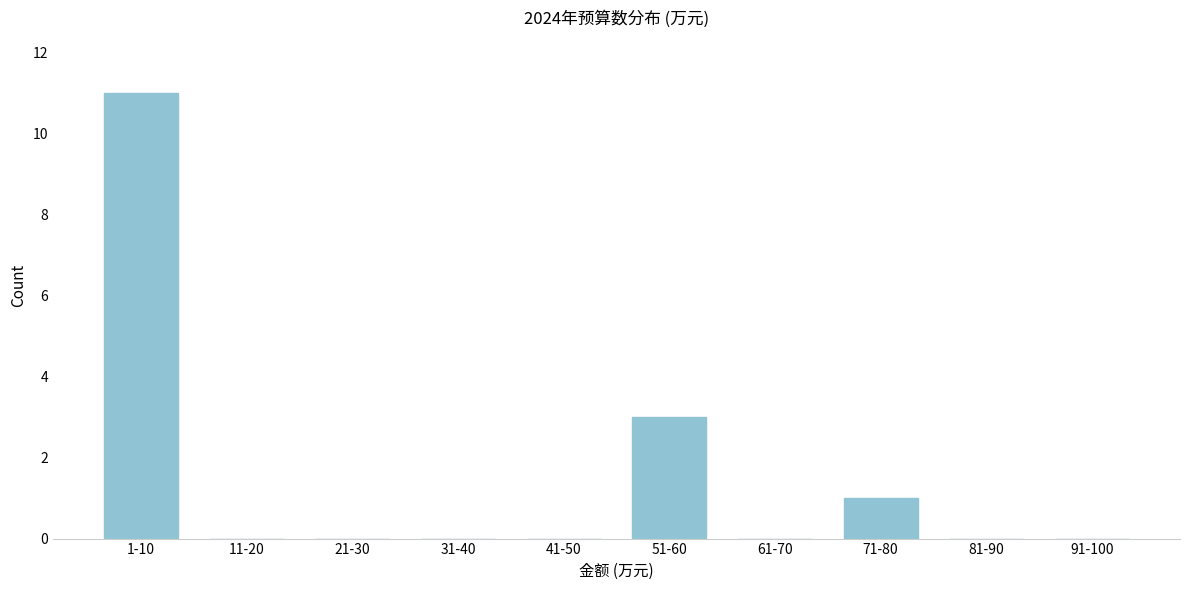

Reading left to right, list all the values displayed in this chart.

1-10=11	11-20=0	21-30=0	31-40=0	41-50=0	51-60=3	61-70=0	71-80=1	81-90=0	91-100=0